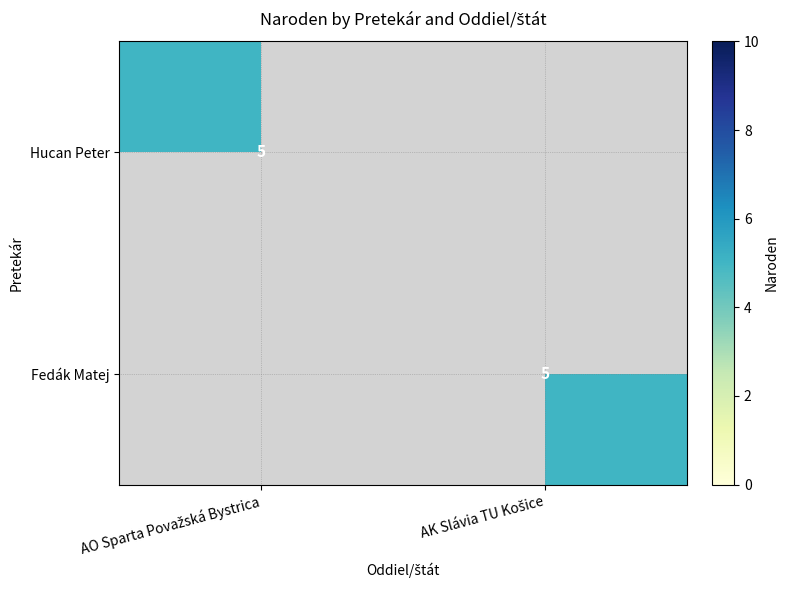

Is the value of Fedák Matej at AO Sparta Považská Bystrica greater than the value of Hucan Peter at AK Slávia TU Košice?

No